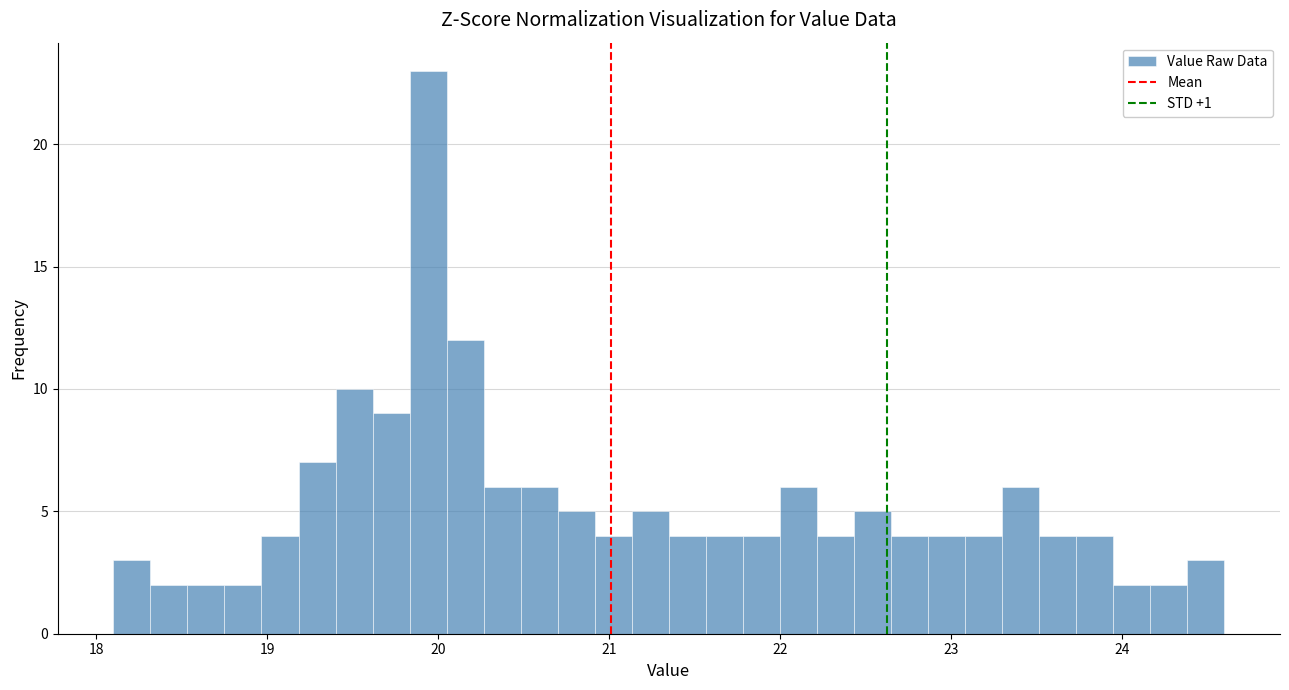

Read against the x-axis, roughly where is the centre of the tallest bar?

19.9